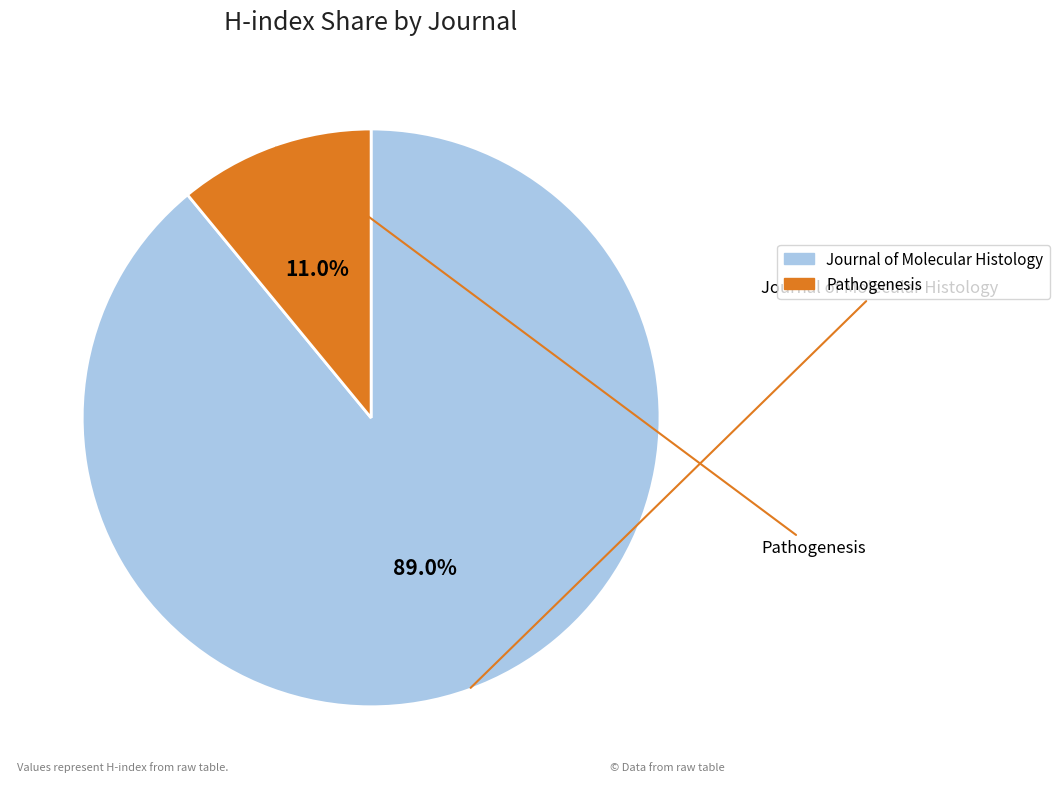

What is the change in value from Journal of Molecular Histology to Pathogenesis?

-57